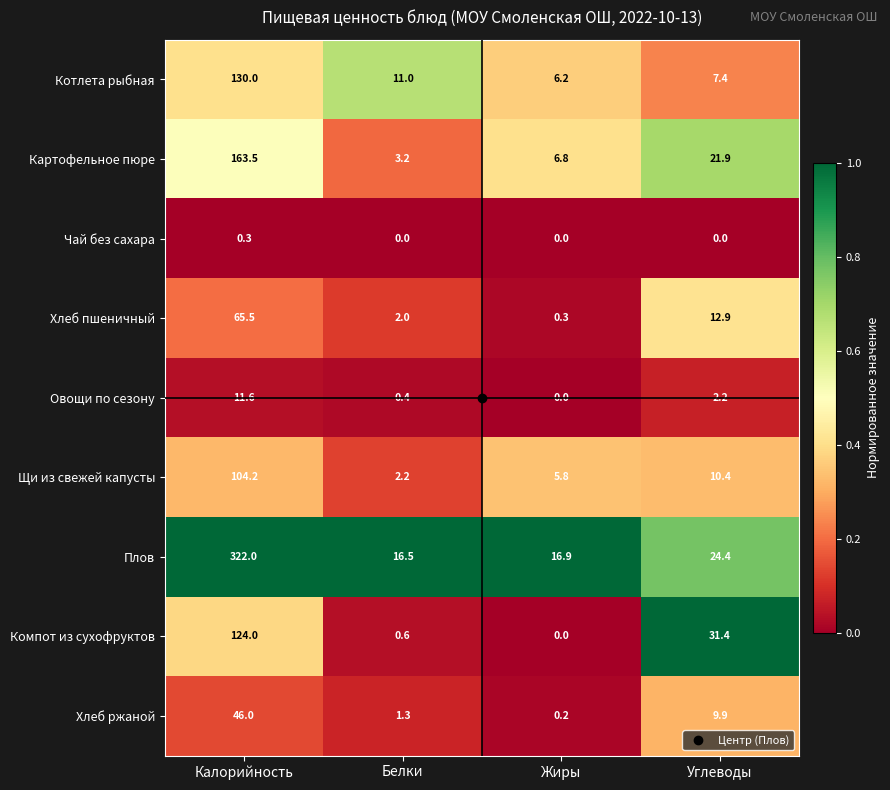

What is the sum of all Картофельное пюре values?

195.4